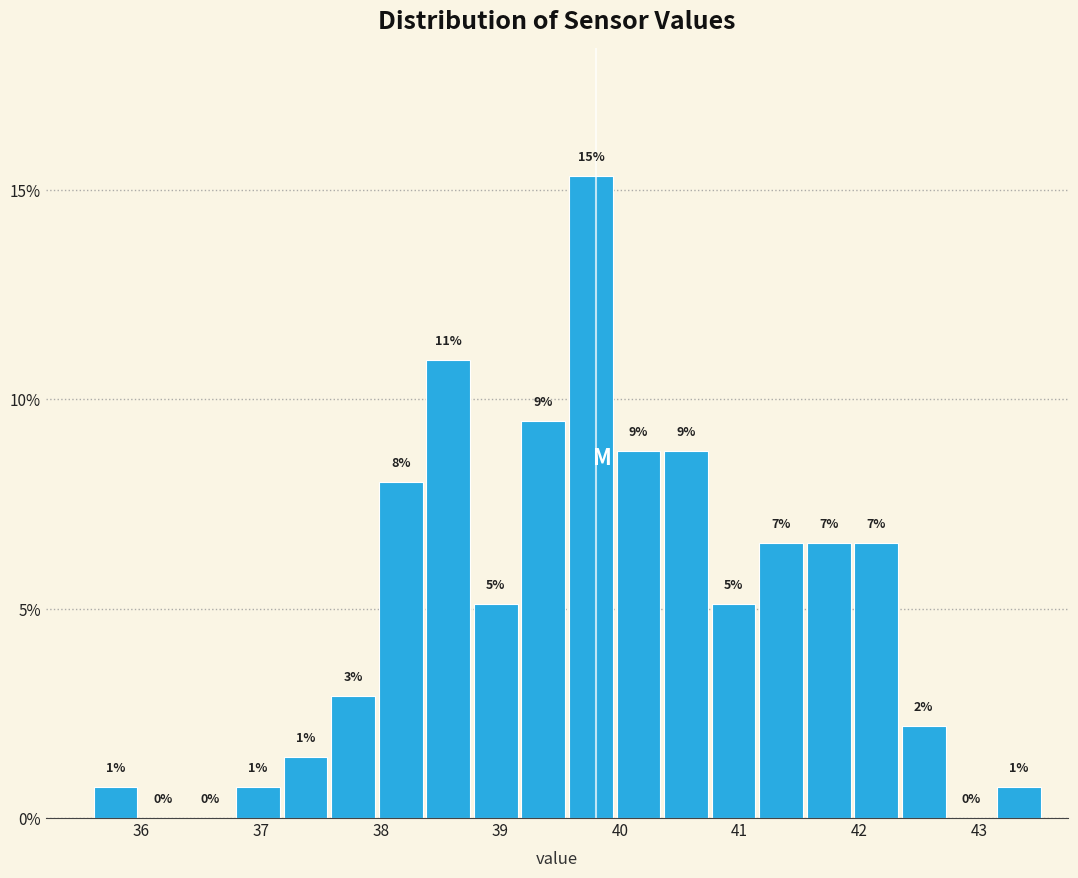

Read against the x-axis, roughly where is the centre of the tallest bar?

39.8